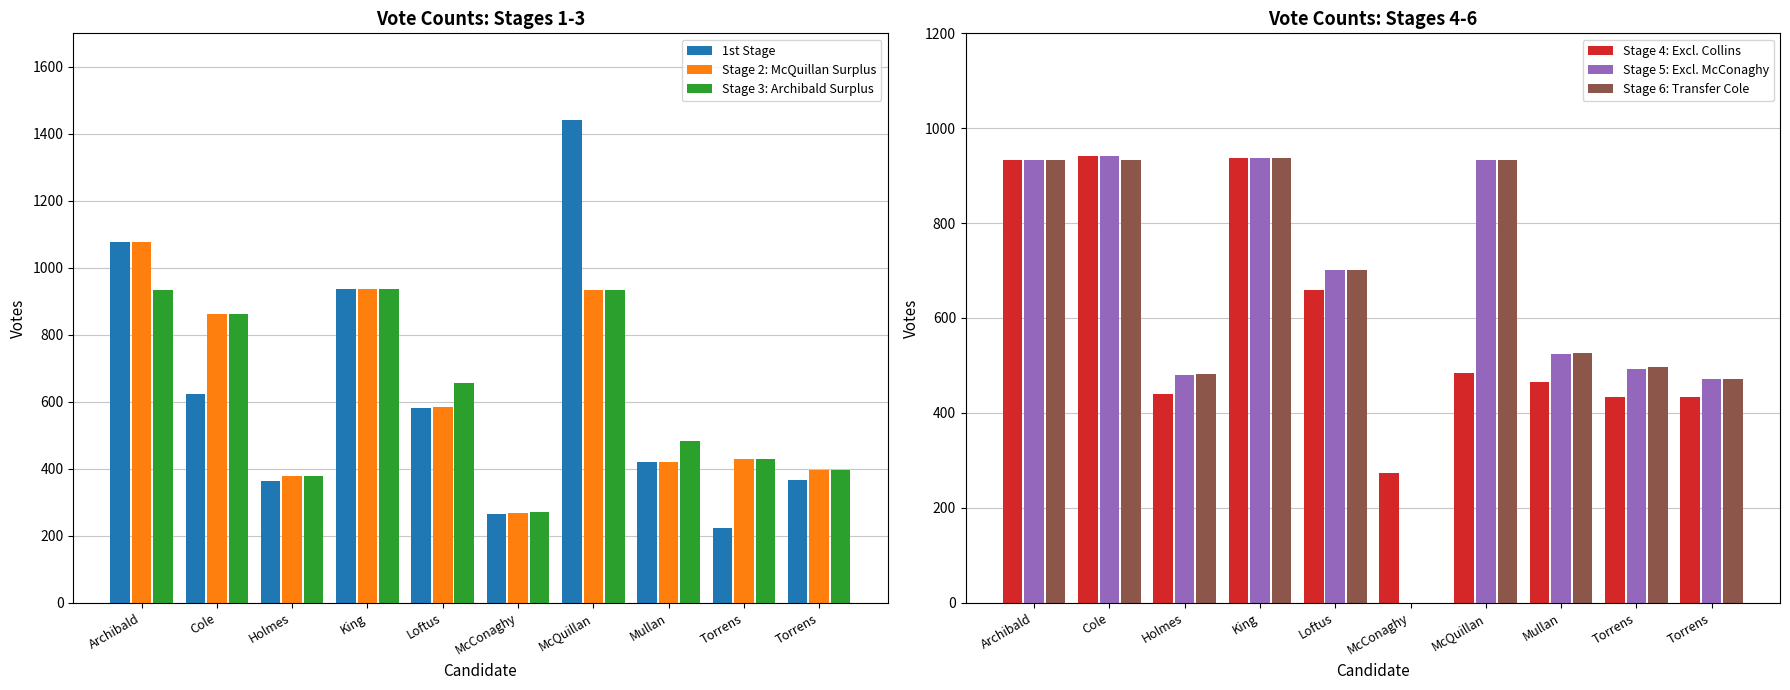

What is the total value across all series at Archibald?

5888.0